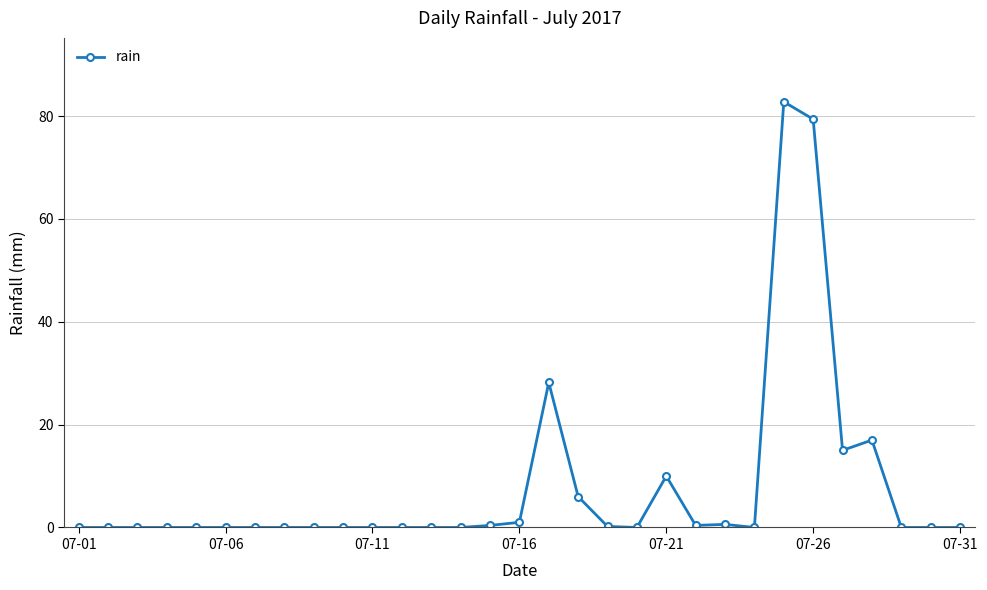

What is the difference between the maximum and minimum values?

82.8